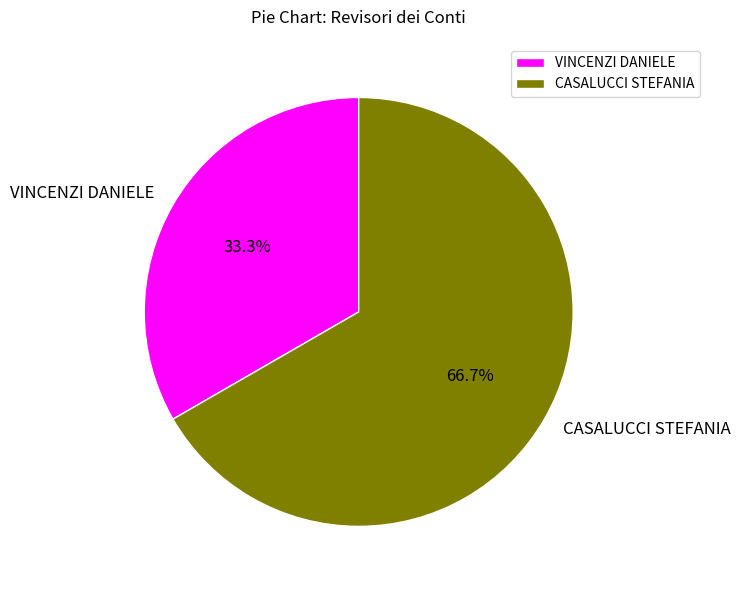

To the nearest percent, what is the average slice percentage?

50%